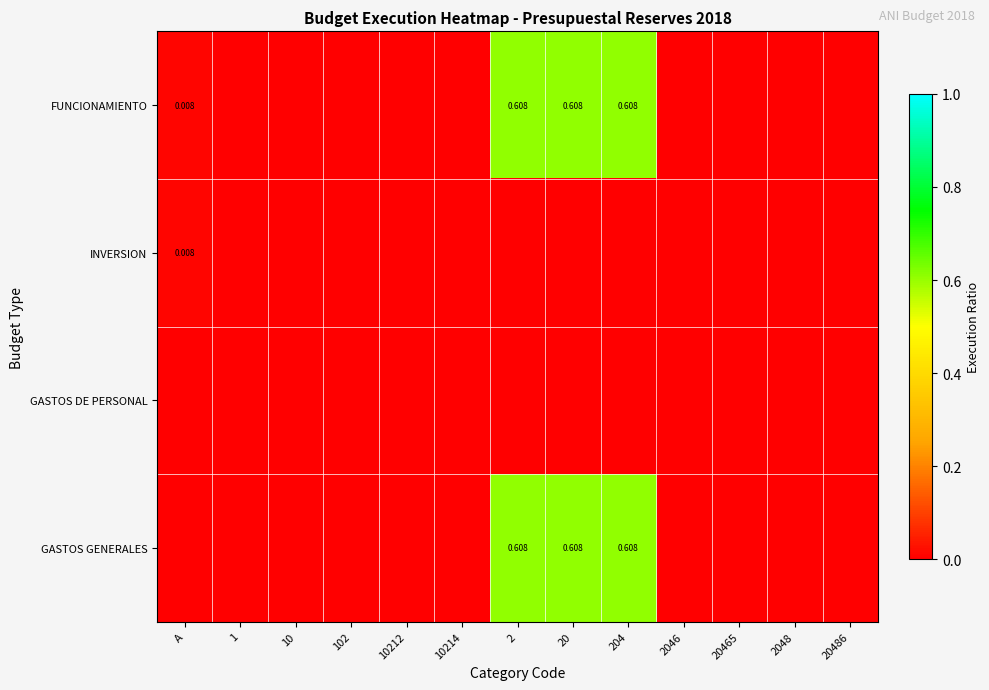

What is the difference between the second highest and minimum values in the FUNCIONAMIENTO series?

0.6